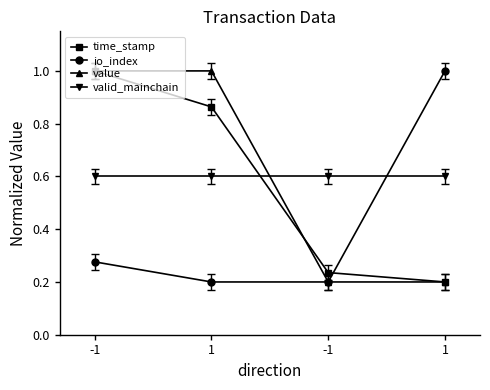

What is the greatest value displayed?

1.0